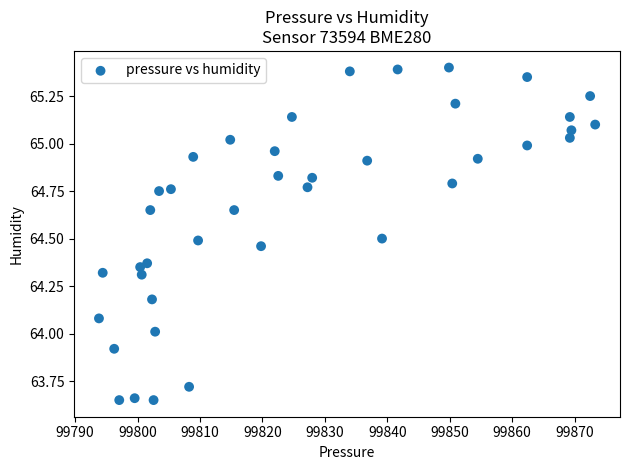

What is the range of X values (max minus min)?

79.5